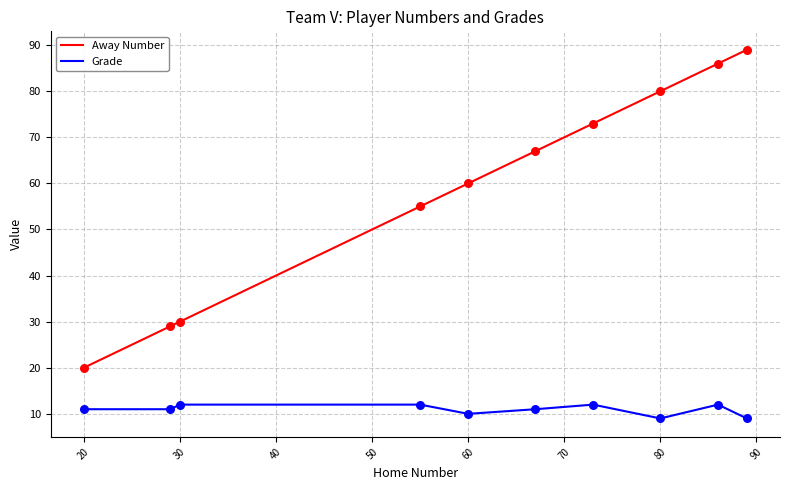

What are all the series names shown in the legend?

Away Number, Grade